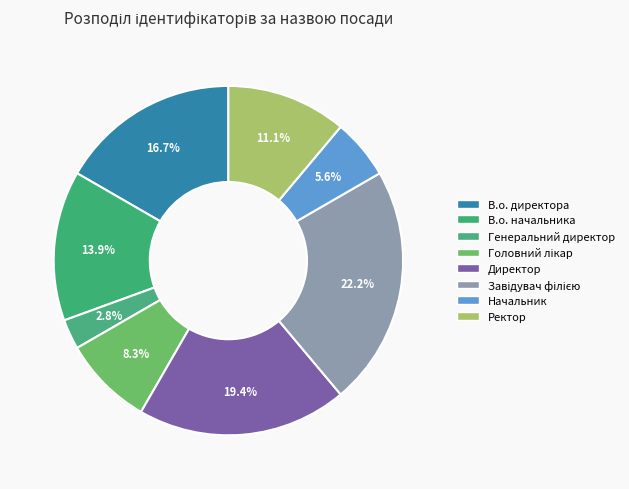

How many segments does this pie chart have?

8